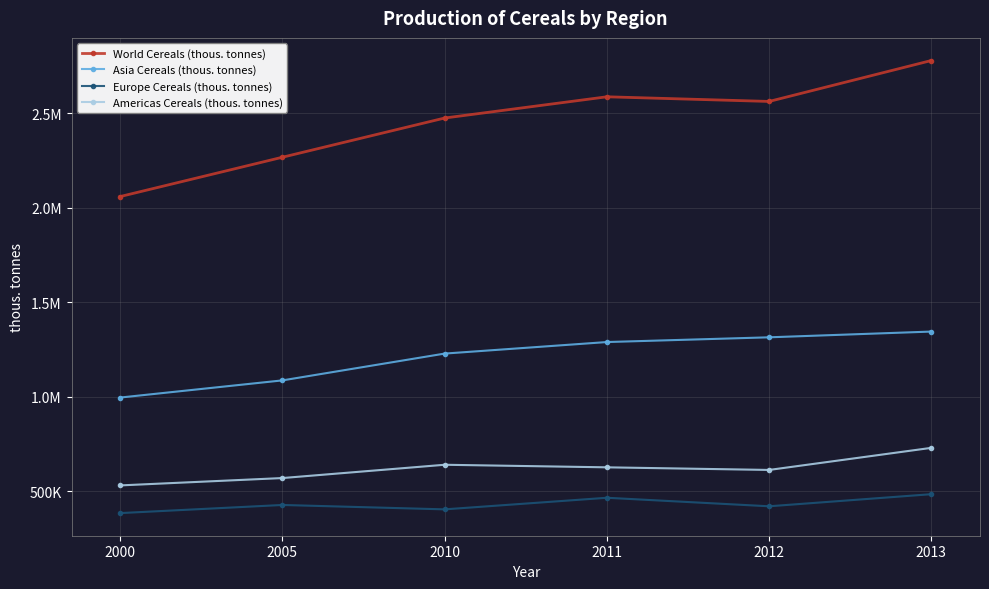

Read the Europe Cereals (thous. tonnes) value at 2005.

428052